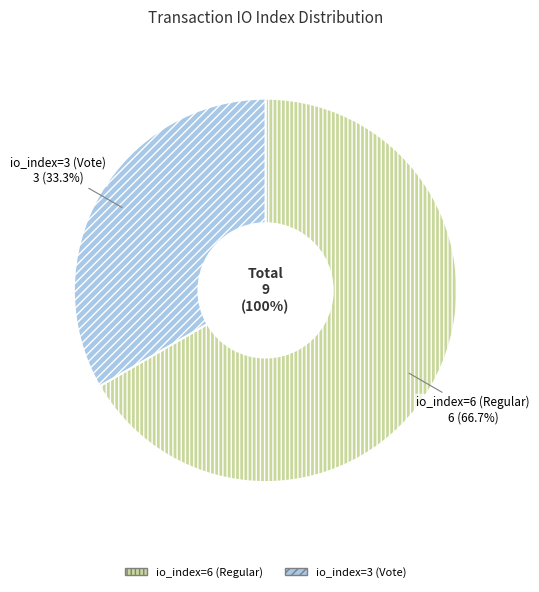

Count the number of slices in the pie.

2